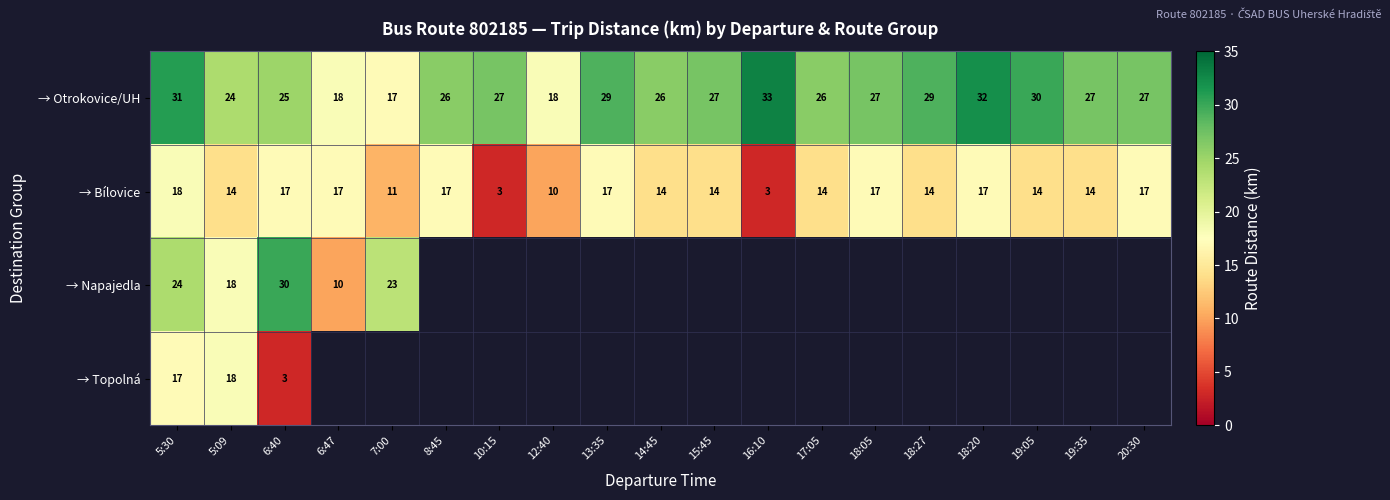

How many distinct data groups are displayed?

4